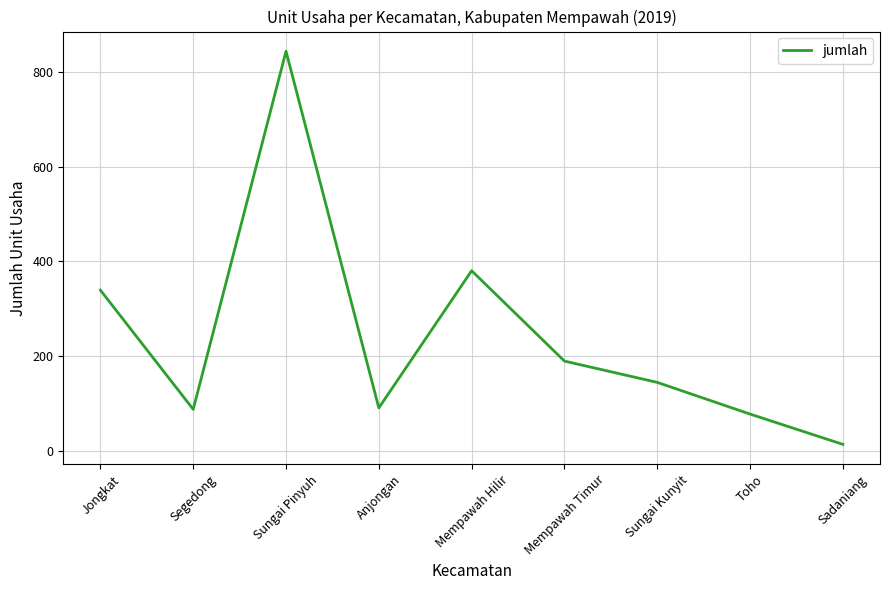

What is the difference between the values at Jongkat and Sadaniang?

326